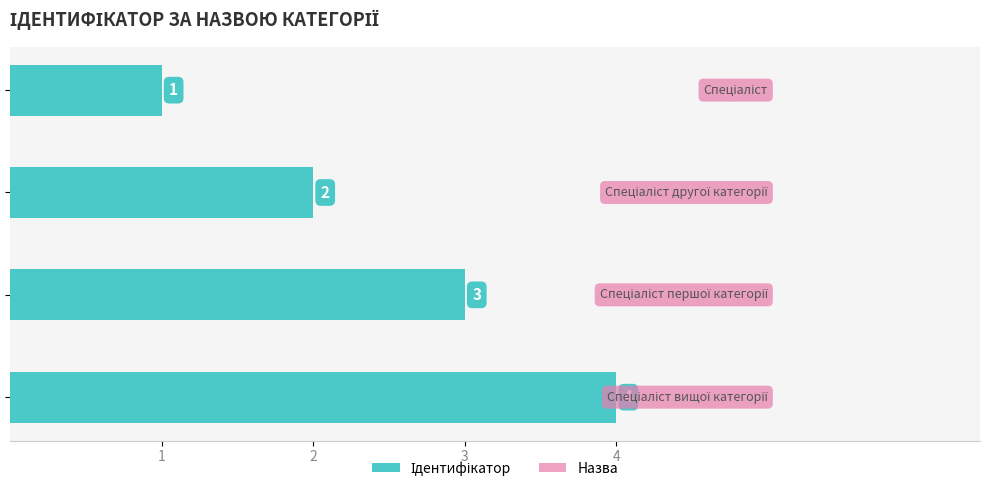

What is the maximum value shown in the chart?

4